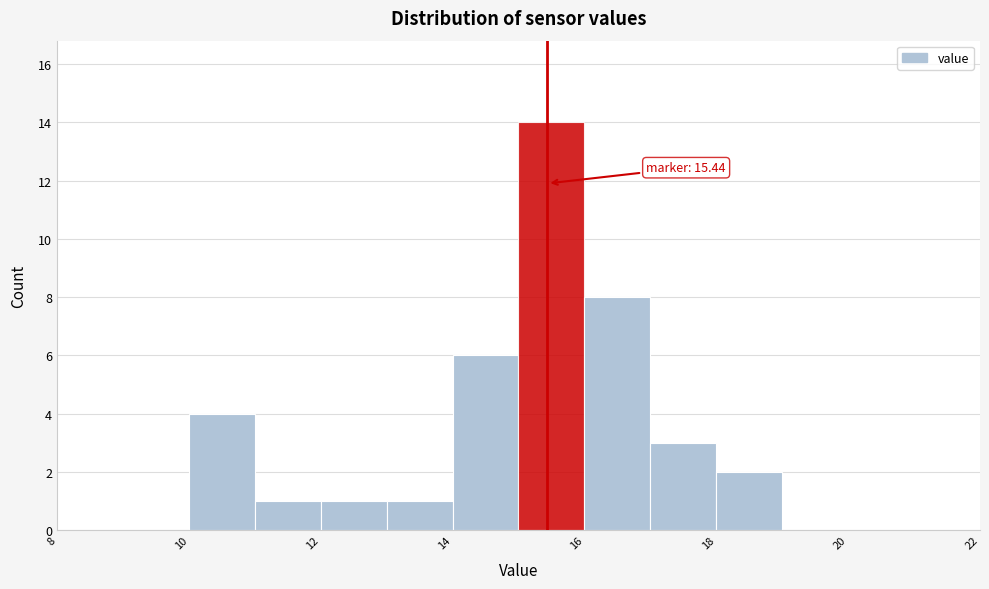

Over which range of the x-axis is the bar tallest?

15 to 16